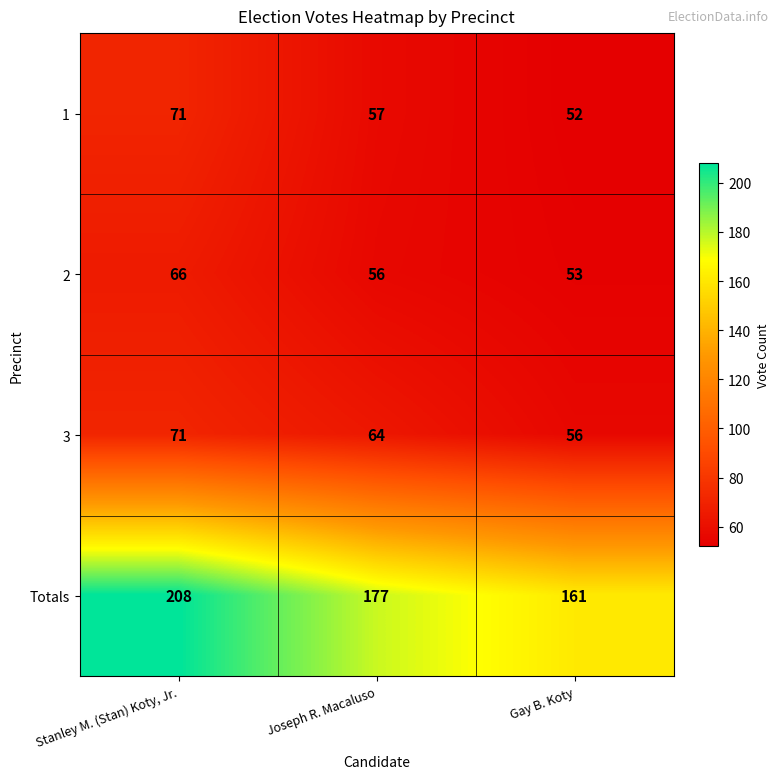

How many data points does each series have?

3